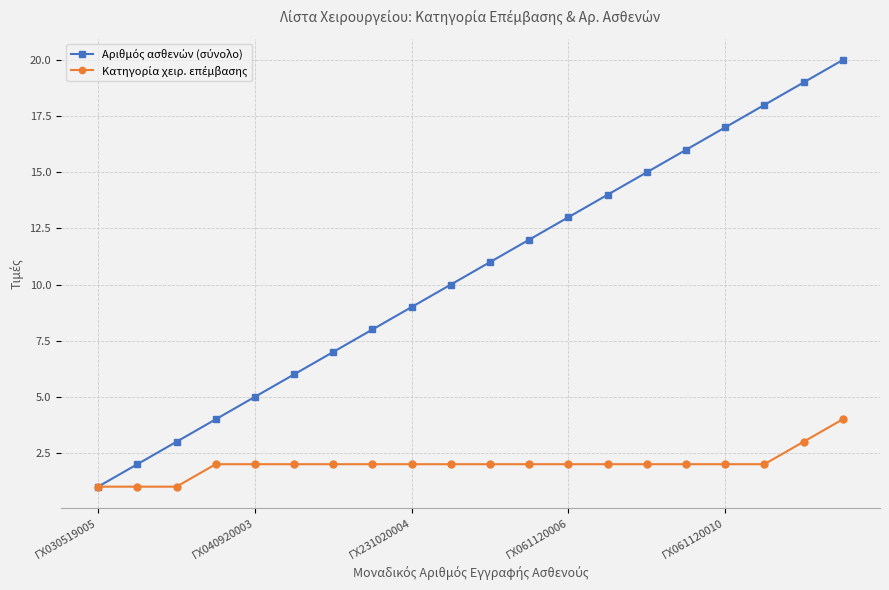

Count the number of categories in the chart.

20